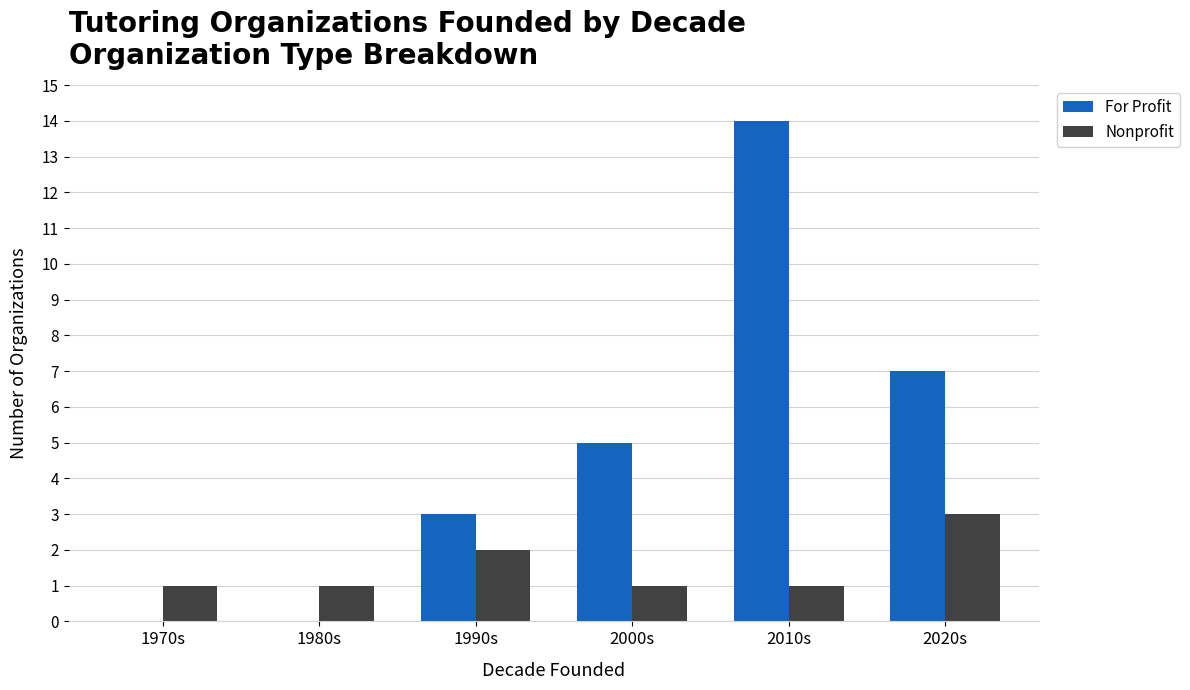

What is the greatest value displayed?

14